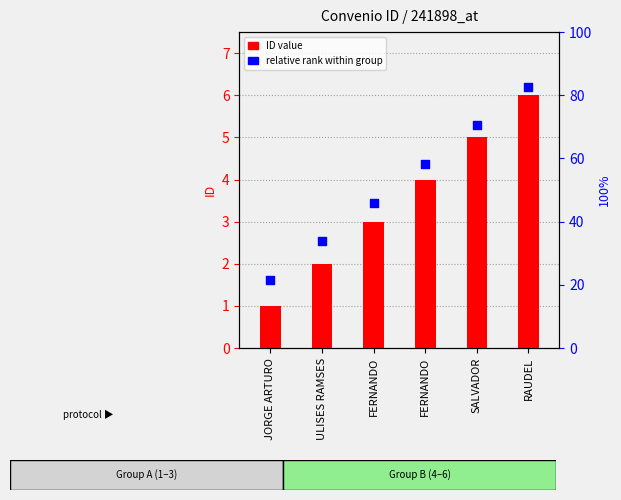

At how many categories does at least one series exceed 2?

5